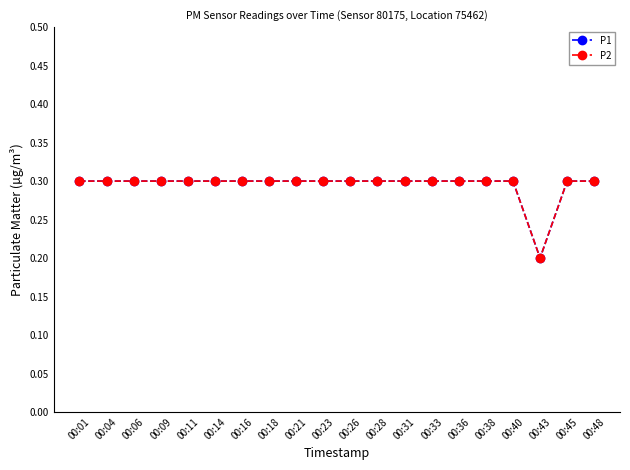

Reading left to right, extract all data points from this chart.

P1: 00:01=0.3	00:04=0.3	00:06=0.3	00:09=0.3	00:11=0.3	00:14=0.3	00:16=0.3	00:18=0.3	00:21=0.3	00:23=0.3	00:26=0.3	00:28=0.3	00:31=0.3	00:33=0.3	00:36=0.3	00:38=0.3	00:40=0.3	00:43=0.2	00:45=0.3	00:48=0.3
P2: 00:01=0.3	00:04=0.3	00:06=0.3	00:09=0.3	00:11=0.3	00:14=0.3	00:16=0.3	00:18=0.3	00:21=0.3	00:23=0.3	00:26=0.3	00:28=0.3	00:31=0.3	00:33=0.3	00:36=0.3	00:38=0.3	00:40=0.3	00:43=0.2	00:45=0.3	00:48=0.3